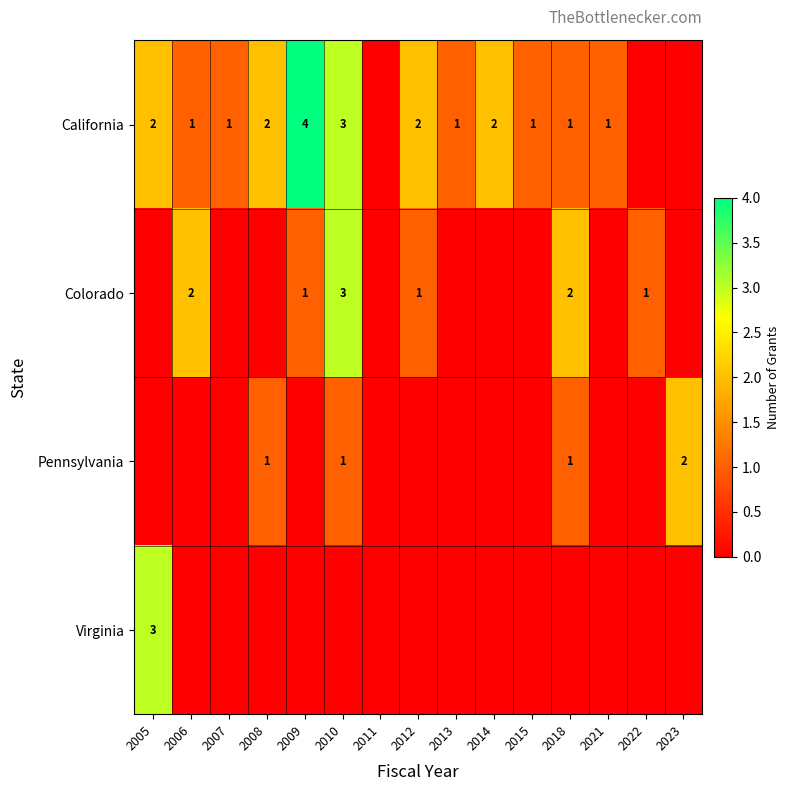

What is the difference between the second highest and second lowest values in the California series?

3